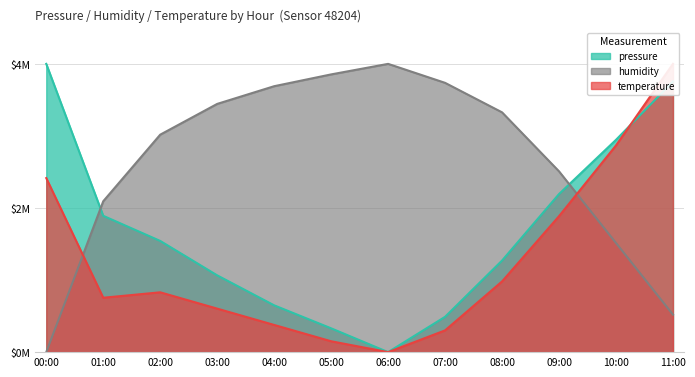

What is the total value across all series at 05:00?

4335228.9